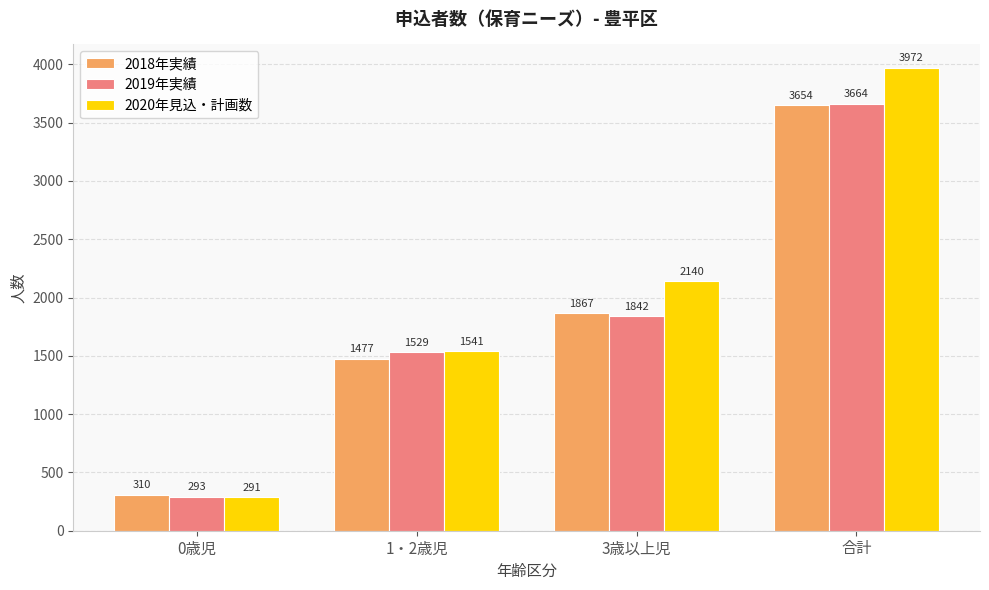

Between 0歳児 and 合計, which series saw the biggest shift?

2020年見込・計画数